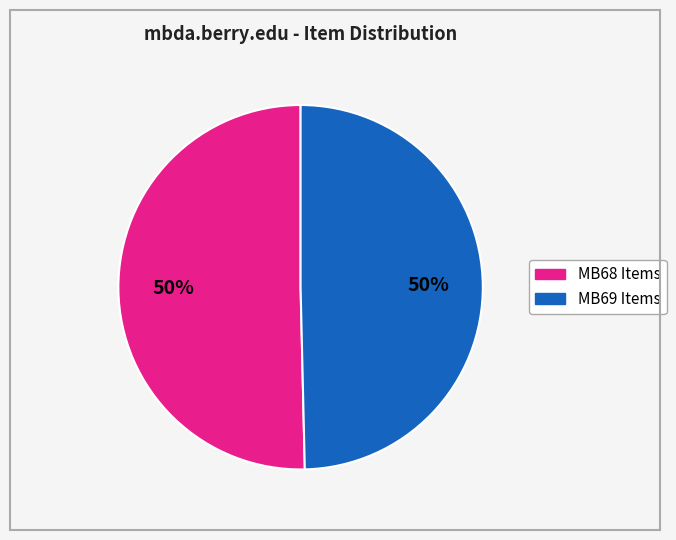

To the nearest percent, what is the average slice percentage?

50%